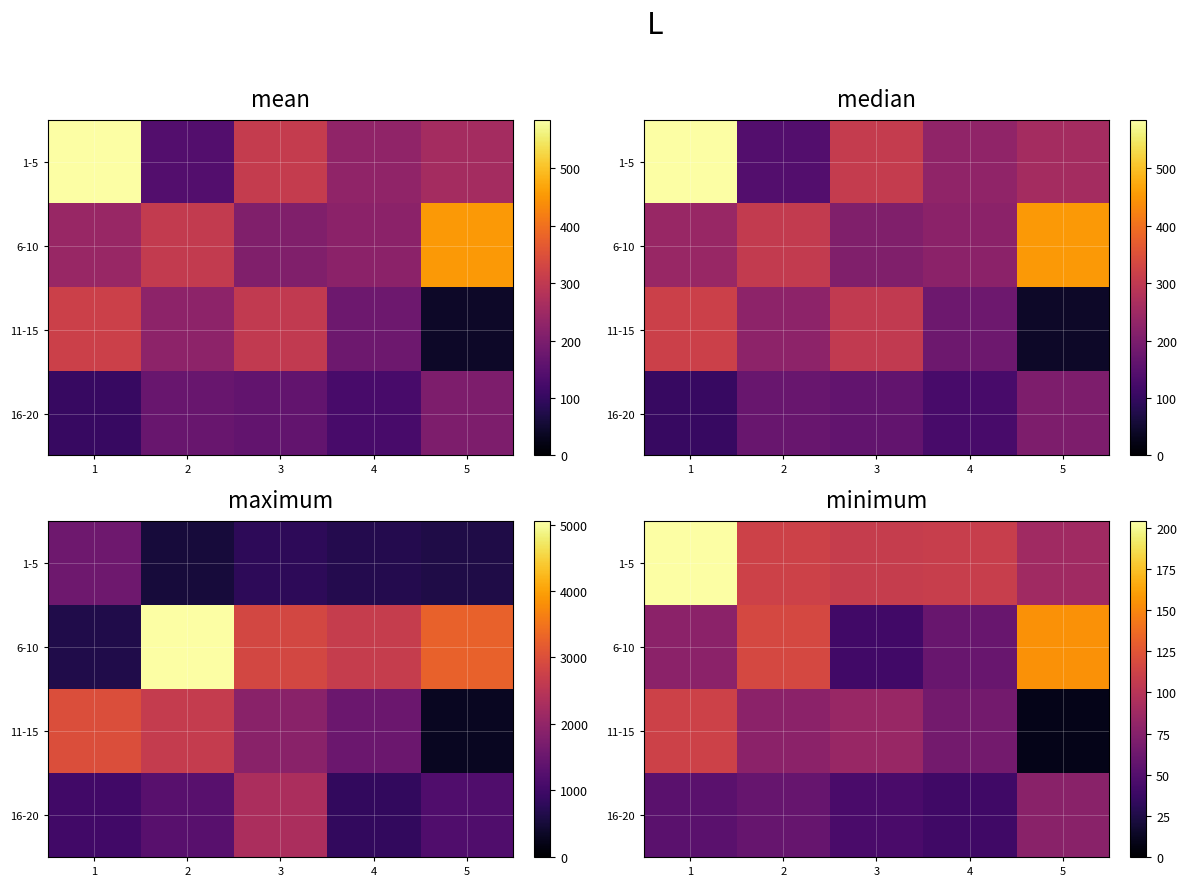

What is the total value across all series at 4?

275